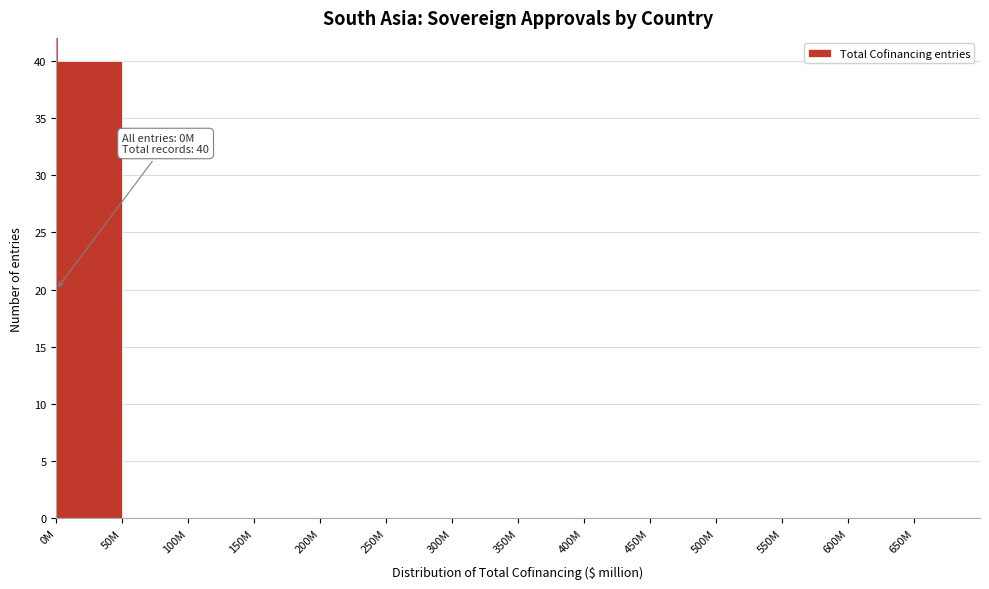

Reading left to right, what are all the values shown in this chart?

0M=40	50M=0	100M=0	150M=0	200M=0	250M=0	300M=0	350M=0	400M=0	450M=0	500M=0	550M=0	600M=0	650M=0